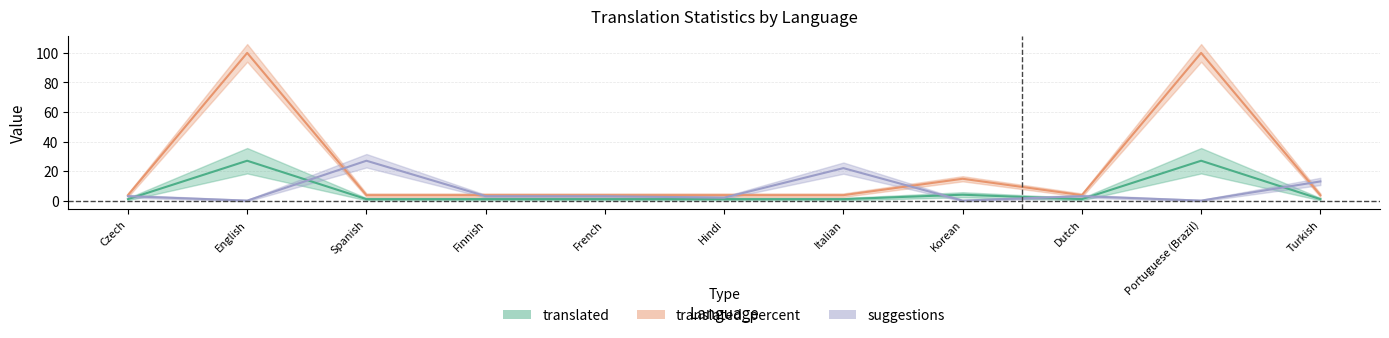

Between which two adjacent categories do suggestions and translated first intersect?

Czech and English